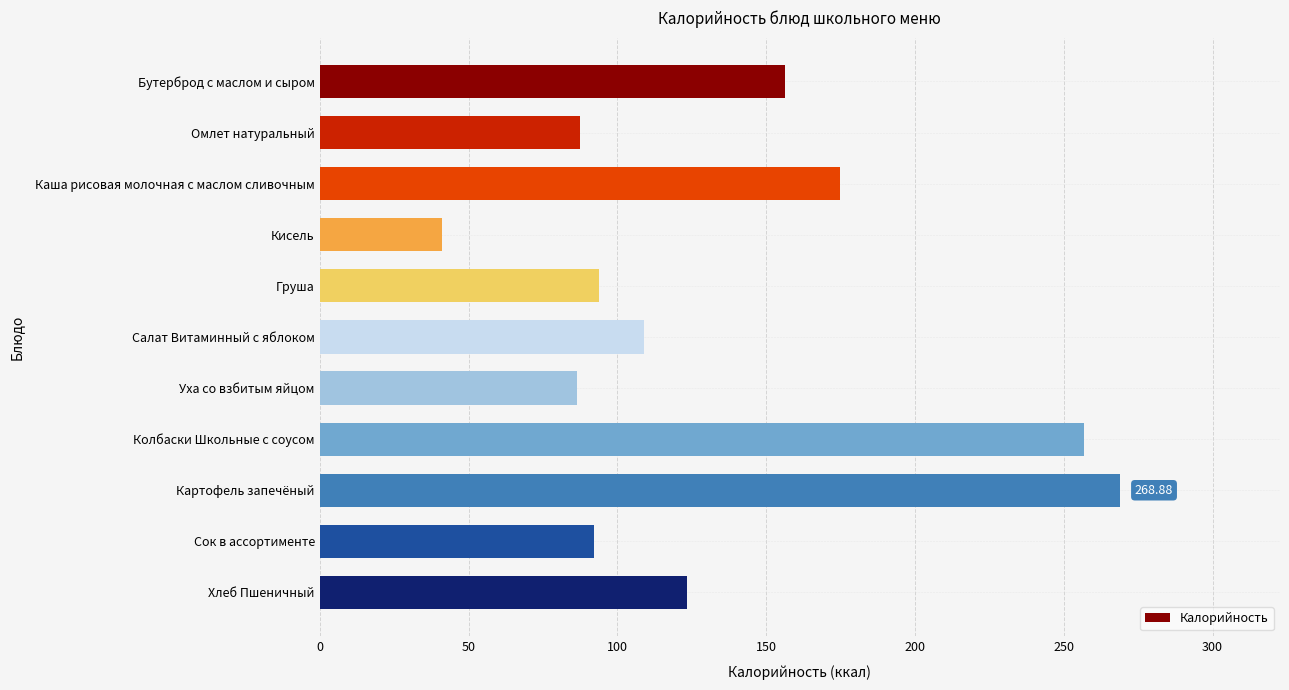

Where is the data nearest to the value 155?

Бутерброд с маслом и сыром